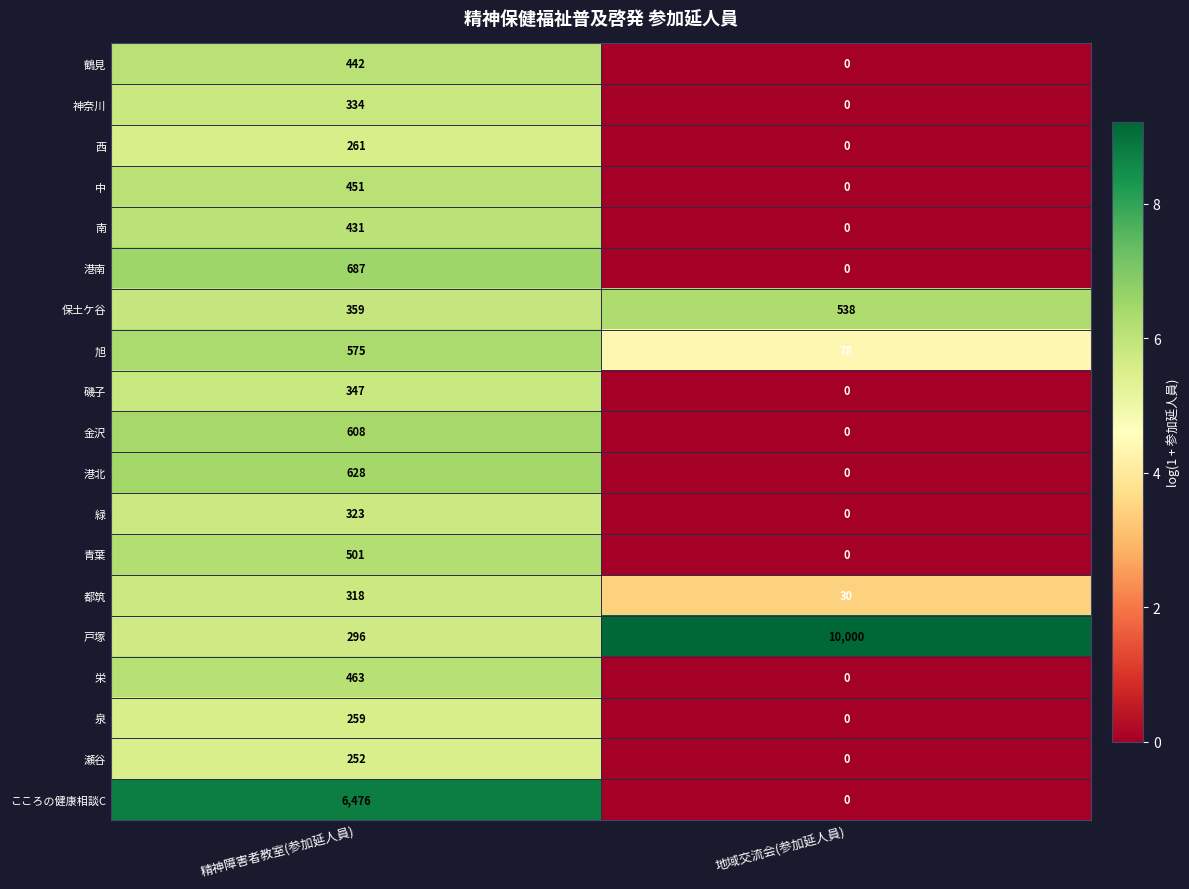

At which category is the sum across all series the highest?

精神障害者教室(参加延人員)